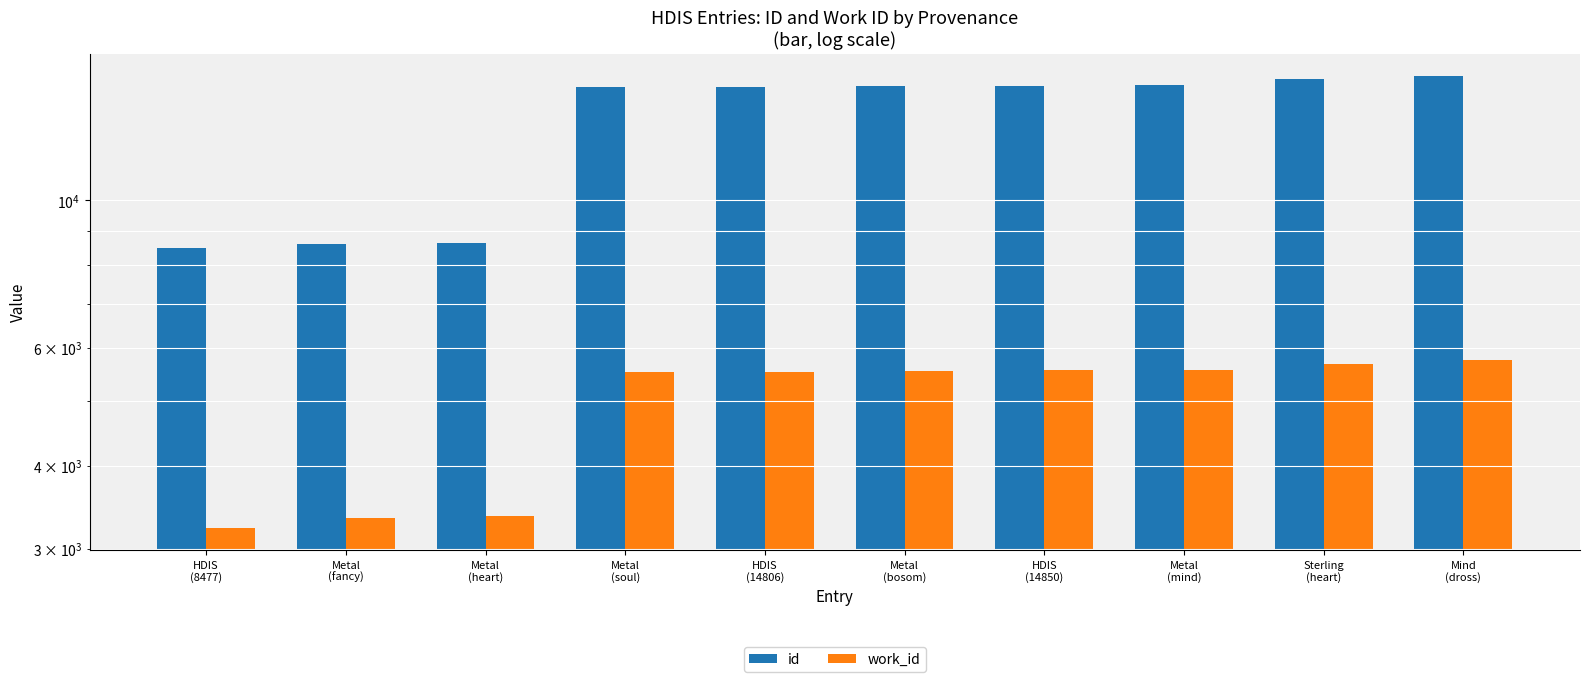

Read the id value at Sterling
(heart), to the nearest 10.

15190